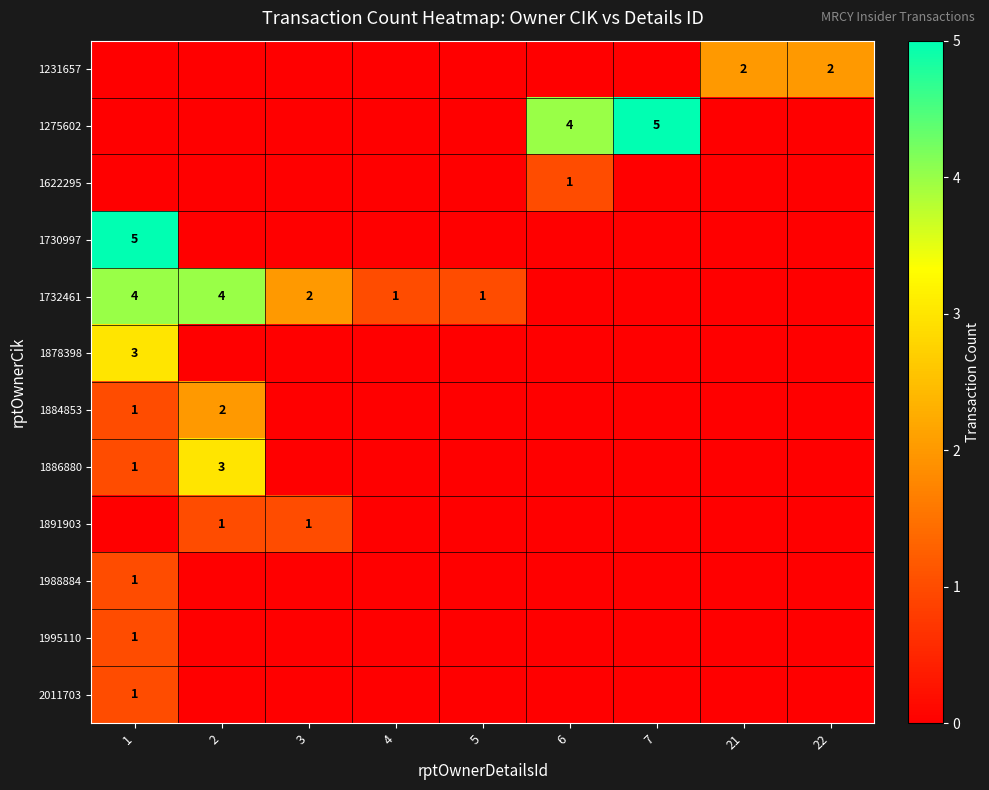

The value of 1891903 at 2 is 0. True or false?

False